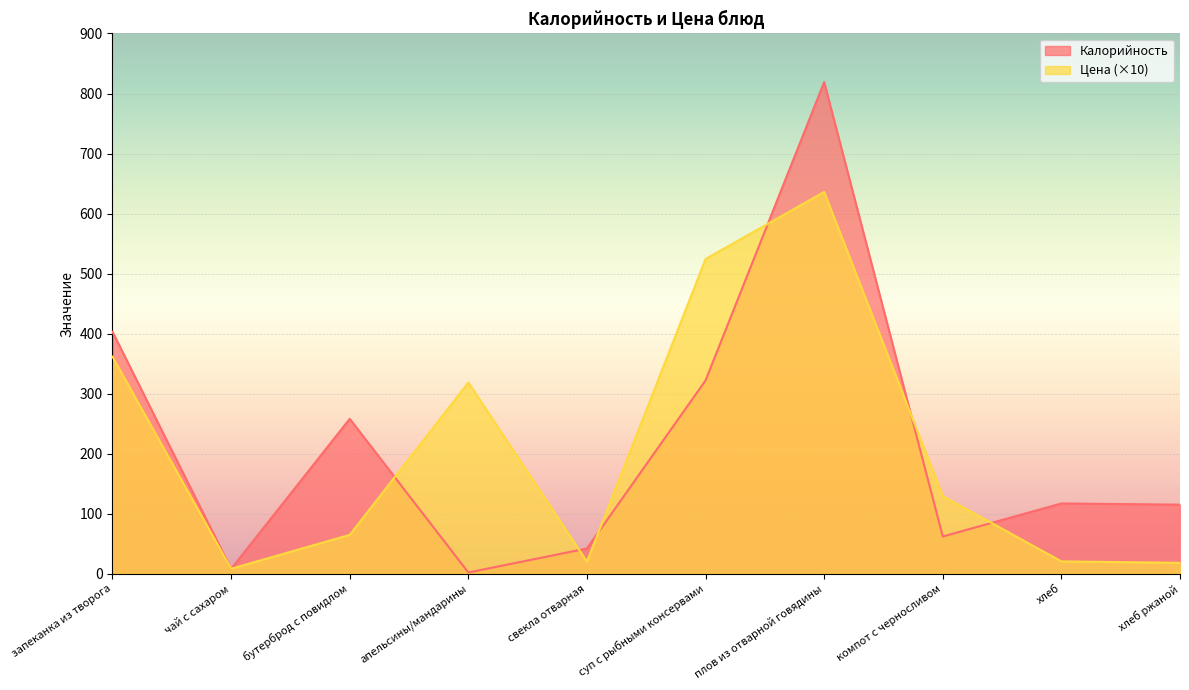

Is it true that Калорийность equals 75.6 at бутерброд с повидлом?

False